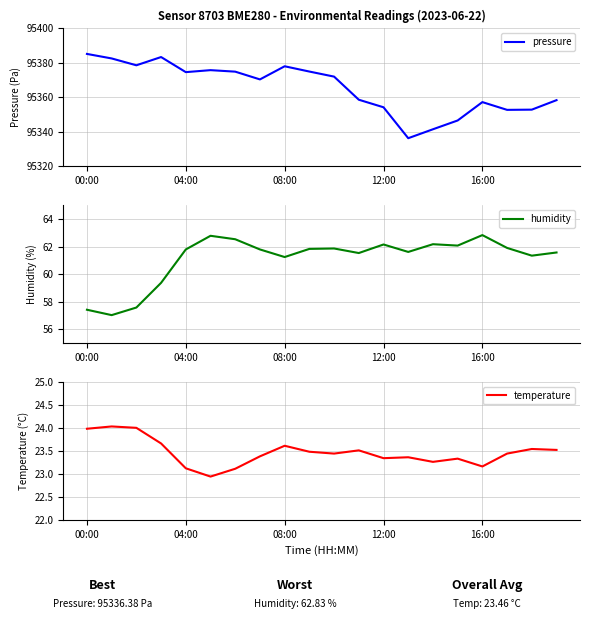

Is this an area chart (filled region under the line)?

No